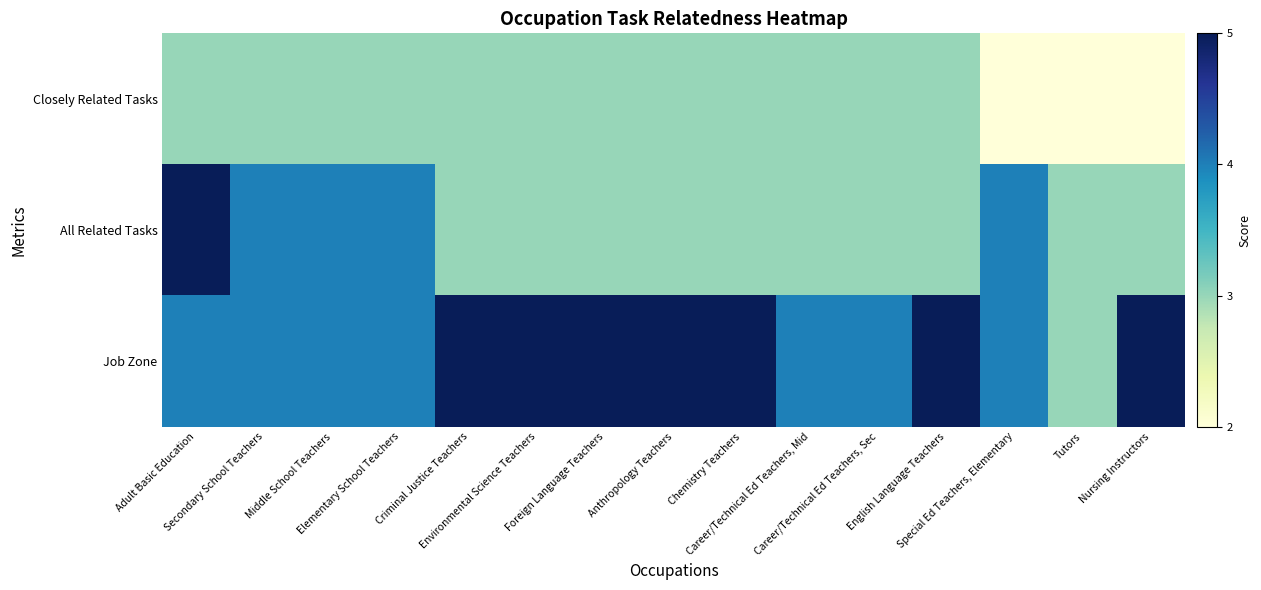

Reading left to right, what are all the values shown in this chart?

Closely Related Tasks: Adult Basic Education=3	Secondary School Teachers=3	Middle School Teachers=3	Elementary School Teachers=3	Criminal Justice Teachers=3	Environmental Science Teachers=3	Foreign Language Teachers=3	Anthropology Teachers=3	Chemistry Teachers=3	Career/Technical Ed Teachers, Mid=3	Career/Technical Ed Teachers, Sec=3	English Language Teachers=3	Special Ed Teachers, Elementary=2	Tutors=2	Nursing Instructors=2
All Related Tasks: Adult Basic Education=5	Secondary School Teachers=4	Middle School Teachers=4	Elementary School Teachers=4	Criminal Justice Teachers=3	Environmental Science Teachers=3	Foreign Language Teachers=3	Anthropology Teachers=3	Chemistry Teachers=3	Career/Technical Ed Teachers, Mid=3	Career/Technical Ed Teachers, Sec=3	English Language Teachers=3	Special Ed Teachers, Elementary=4	Tutors=3	Nursing Instructors=3
Job Zone: Adult Basic Education=4	Secondary School Teachers=4	Middle School Teachers=4	Elementary School Teachers=4	Criminal Justice Teachers=5	Environmental Science Teachers=5	Foreign Language Teachers=5	Anthropology Teachers=5	Chemistry Teachers=5	Career/Technical Ed Teachers, Mid=4	Career/Technical Ed Teachers, Sec=4	English Language Teachers=5	Special Ed Teachers, Elementary=4	Tutors=3	Nursing Instructors=5